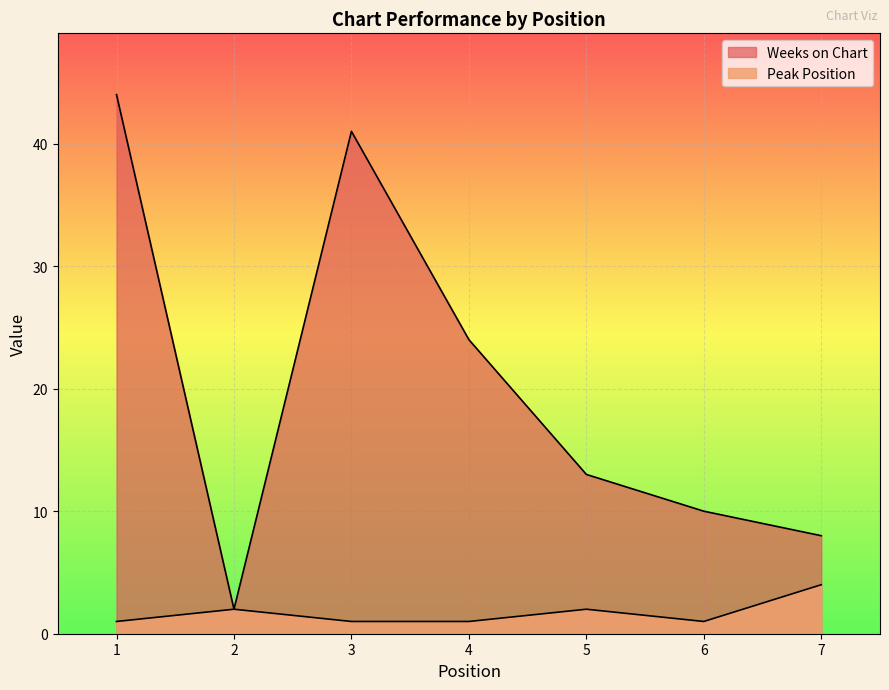

Where does the Weeks on Chart series first go above 13?

1